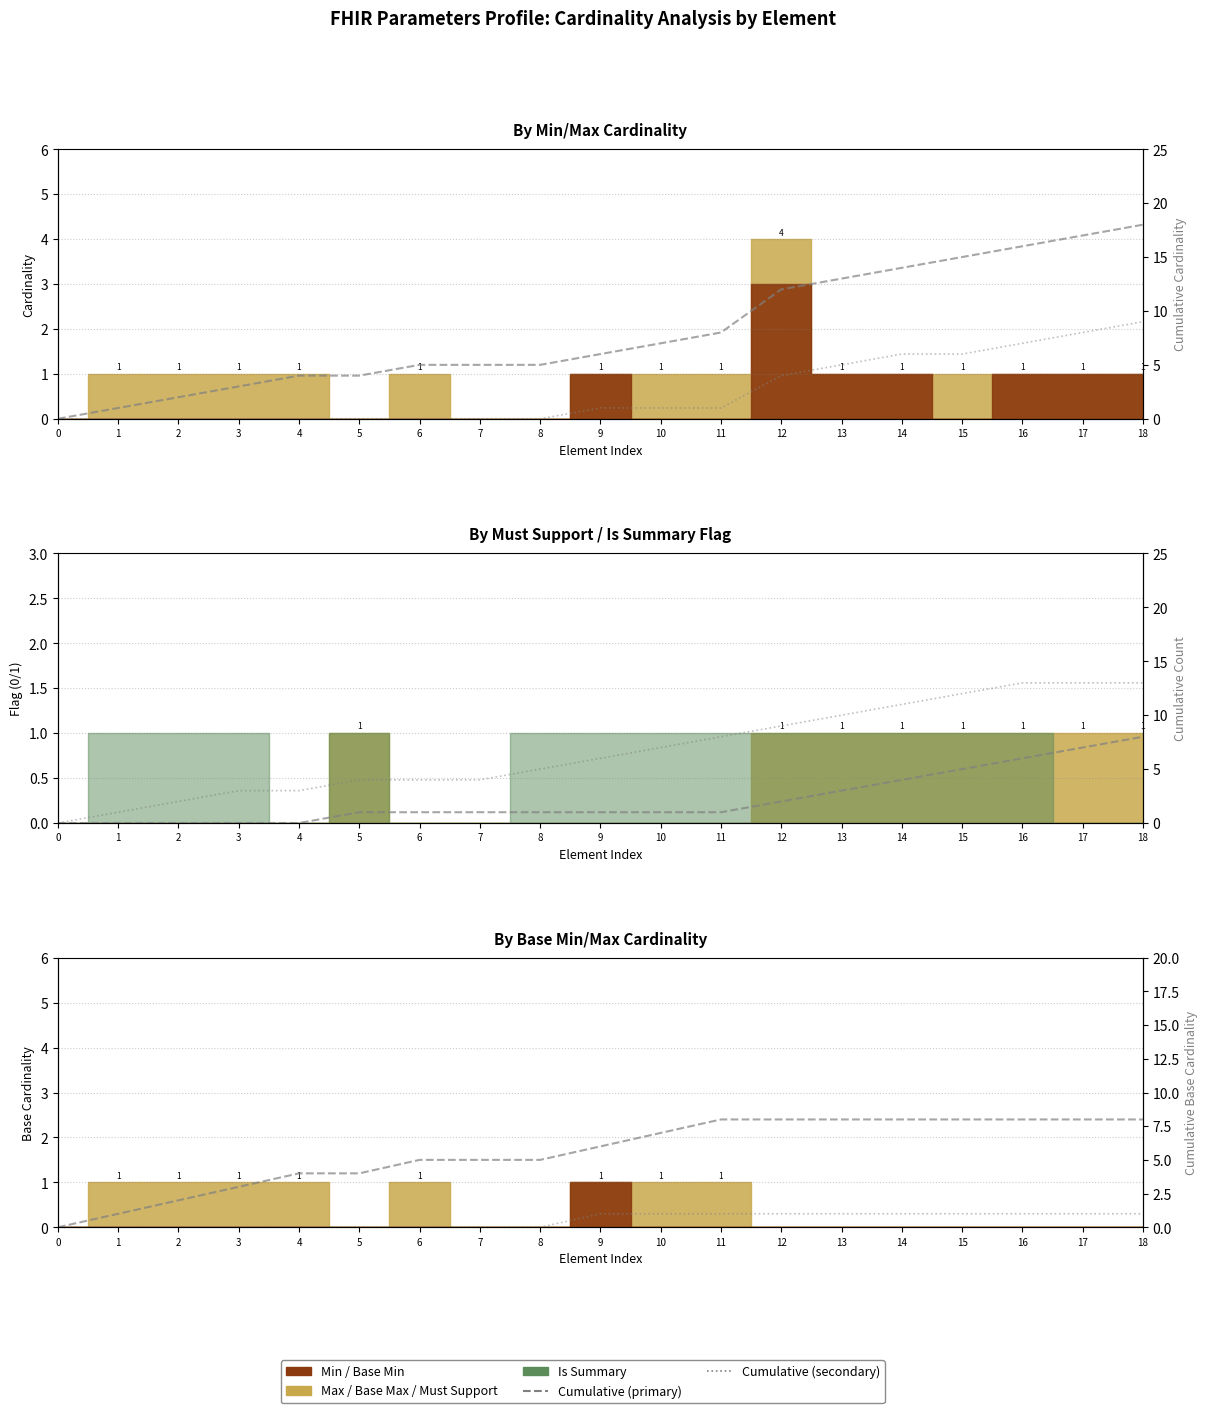

What is the sum of all Cumulative Base Max values?

106